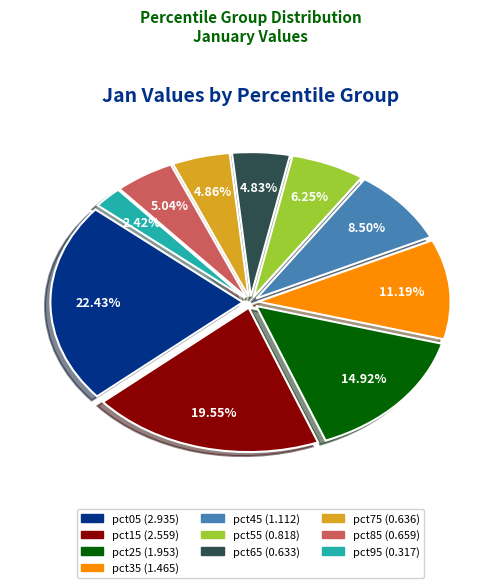

Does pct65 account for over 50% of the chart?

No